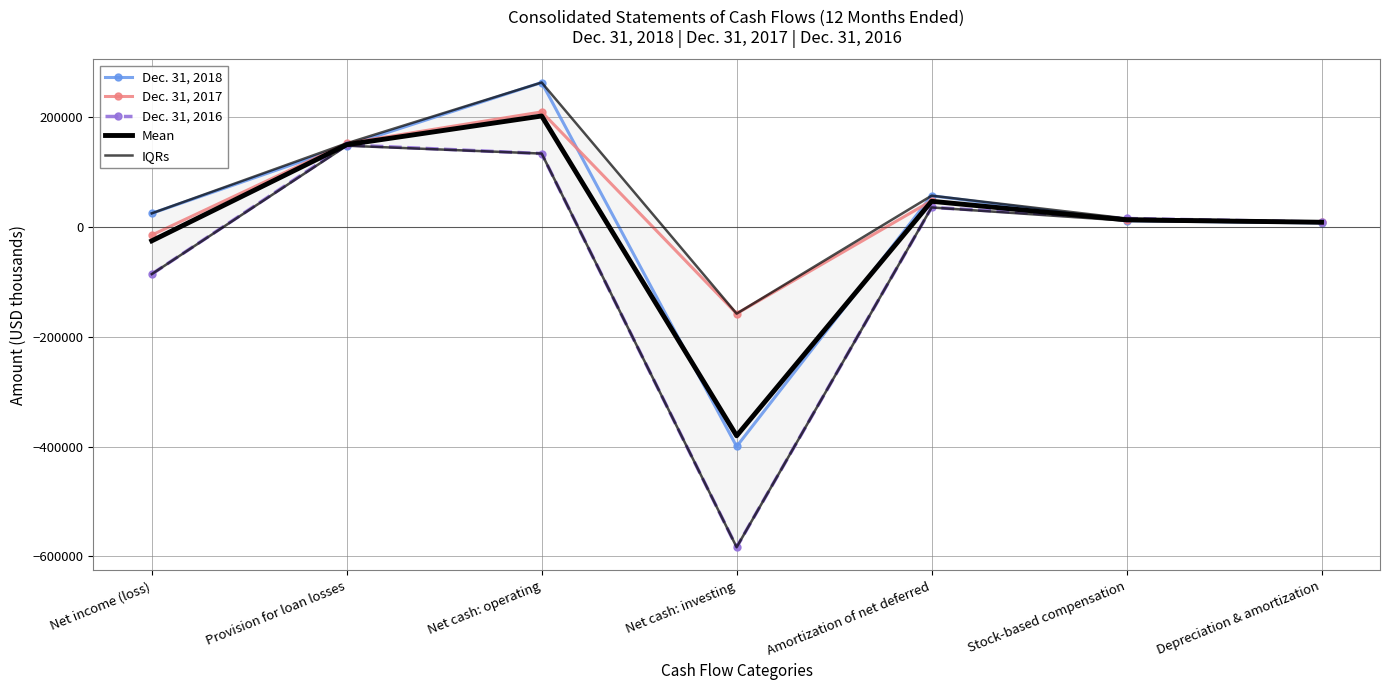

List the series in order of their peak value, lowest first.

Dec. 31, 2016, Mean, Dec. 31, 2017, Dec. 31, 2018, IQRs